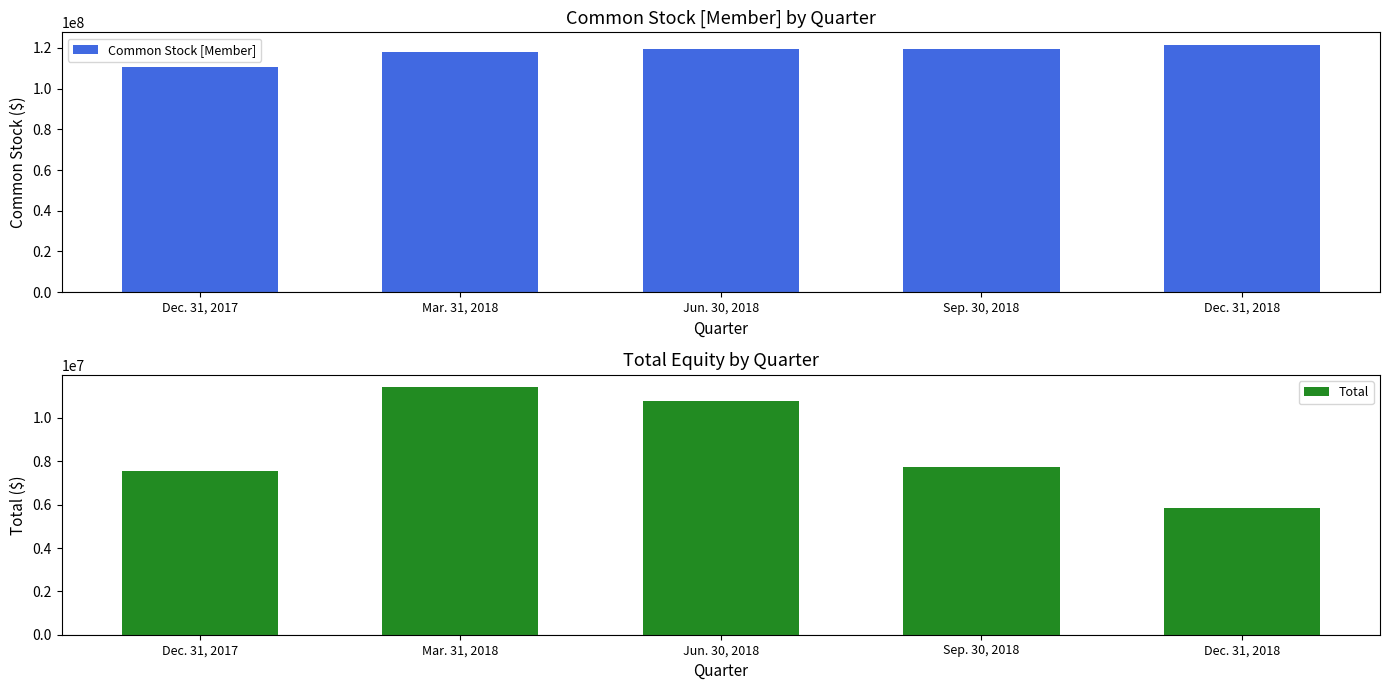

Which series has the largest total across all categories?

Common Stock [Member]